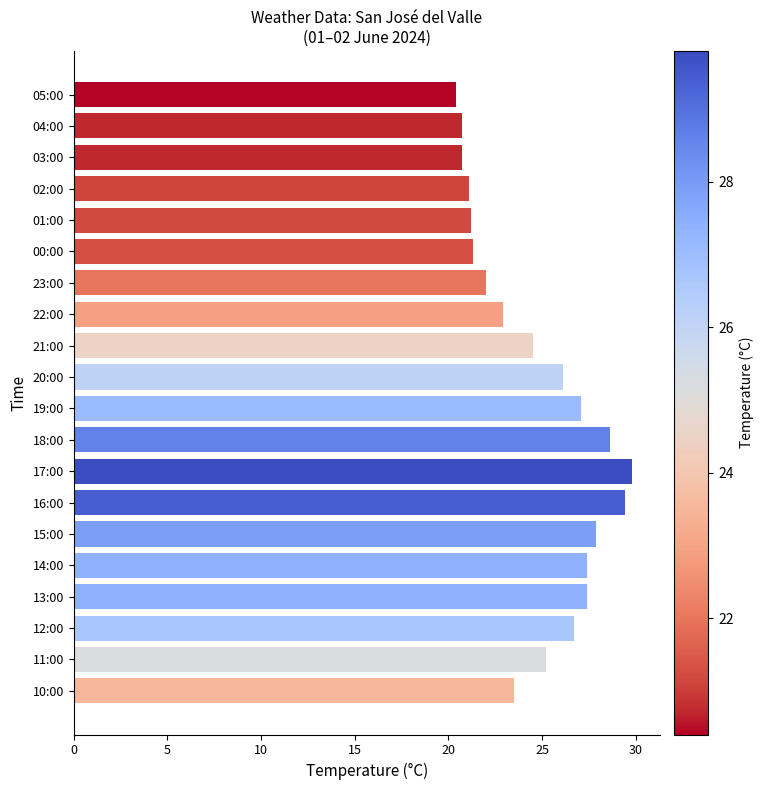

At which category does the chart reach its peak across all series?

17:00